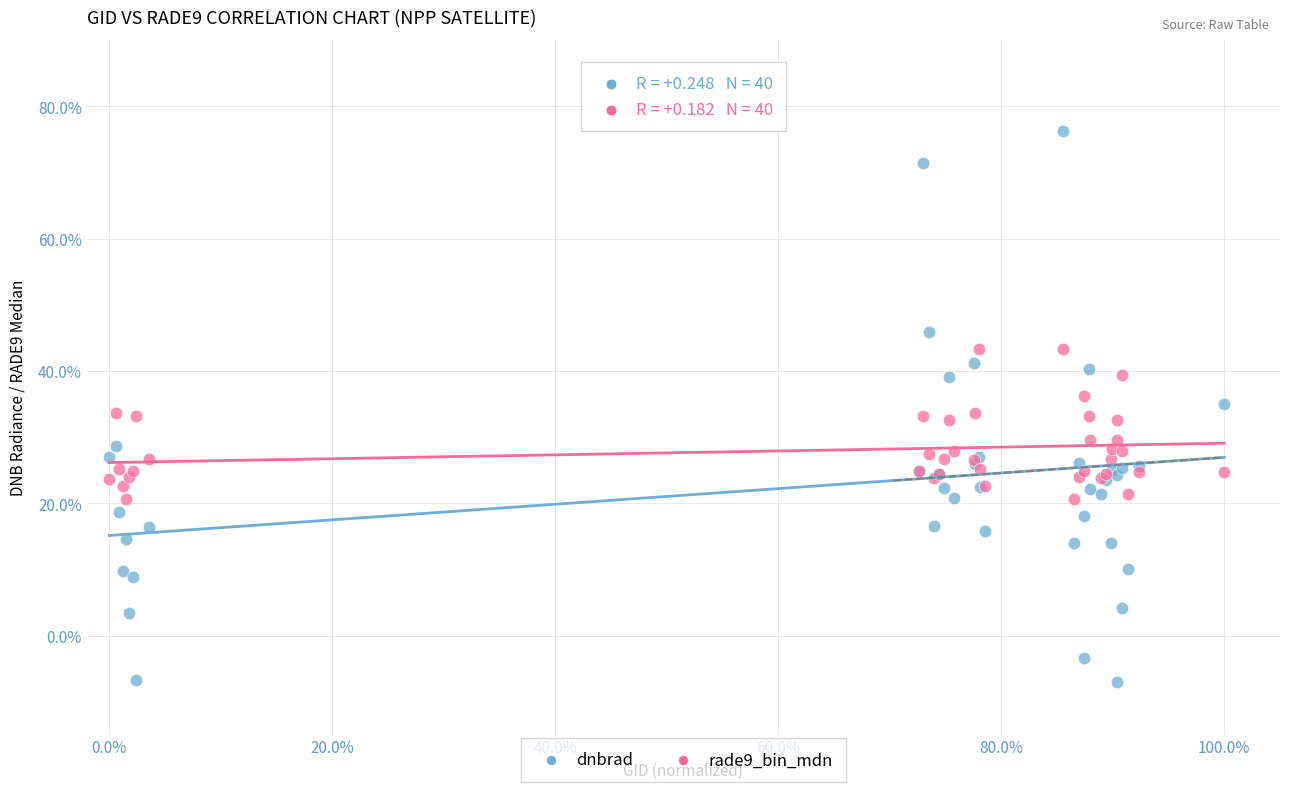

Which series has the largest Y range (max minus min)?

dnbrad